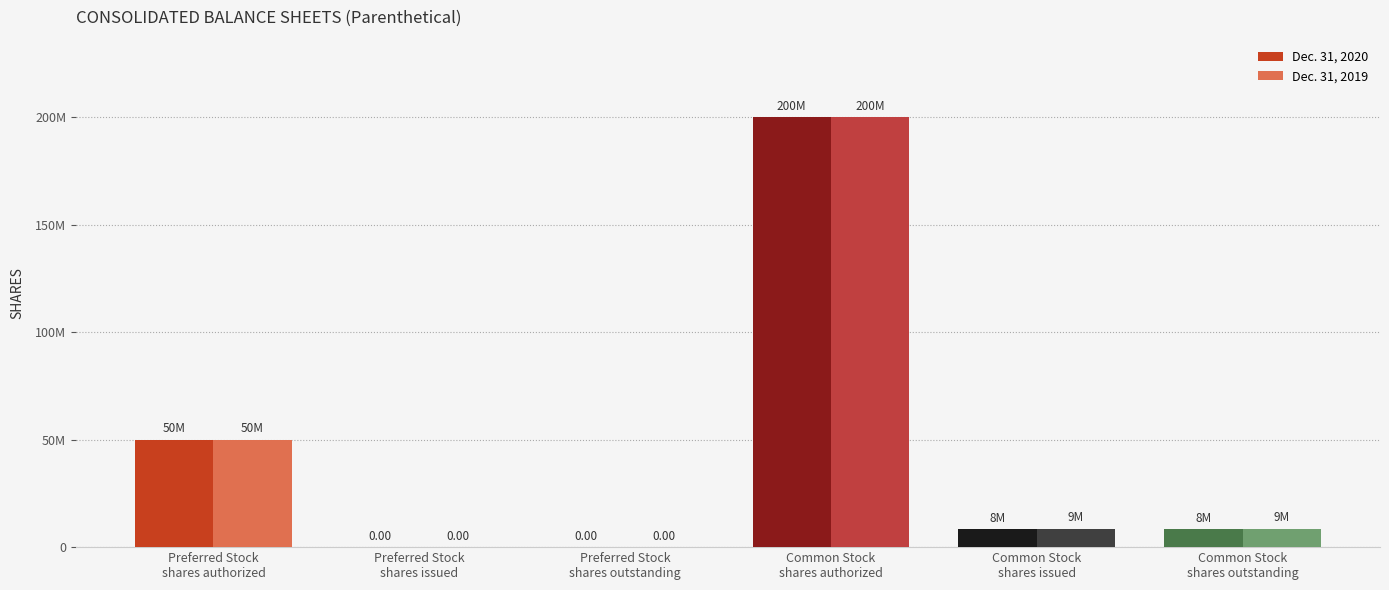

What are all the series names shown in the legend?

Dec. 31, 2020, Dec. 31, 2019